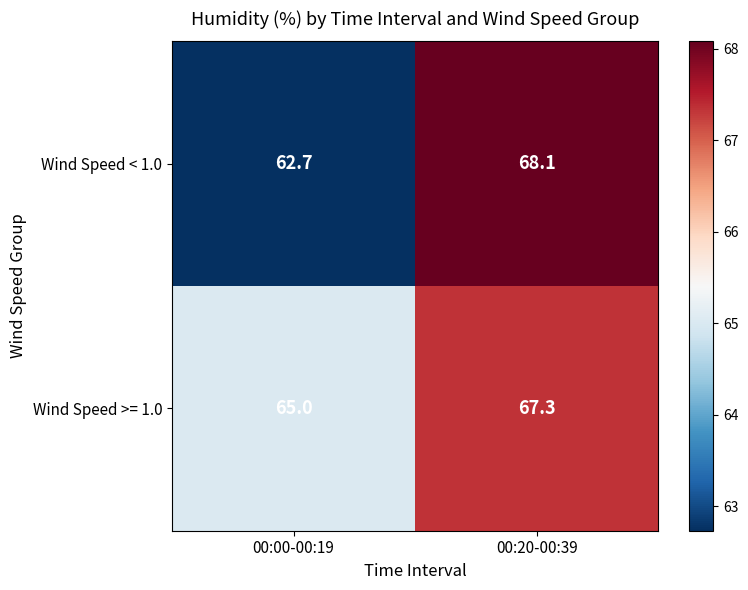

Rank the series at 00:20-00:39 from highest to lowest value.

Wind Speed < 1.0, Wind Speed >= 1.0